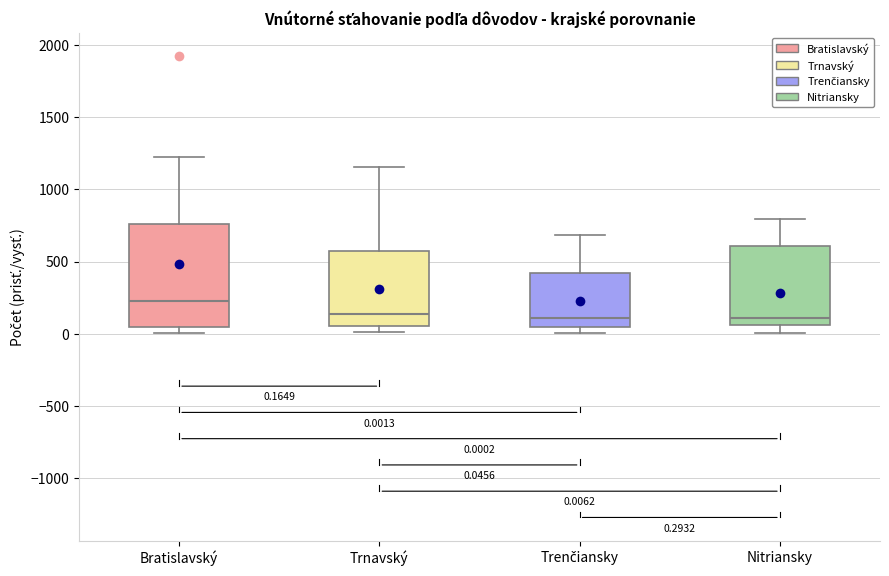

Which box is the tallest, from its lower edge to its upper edge?

Bratislavský